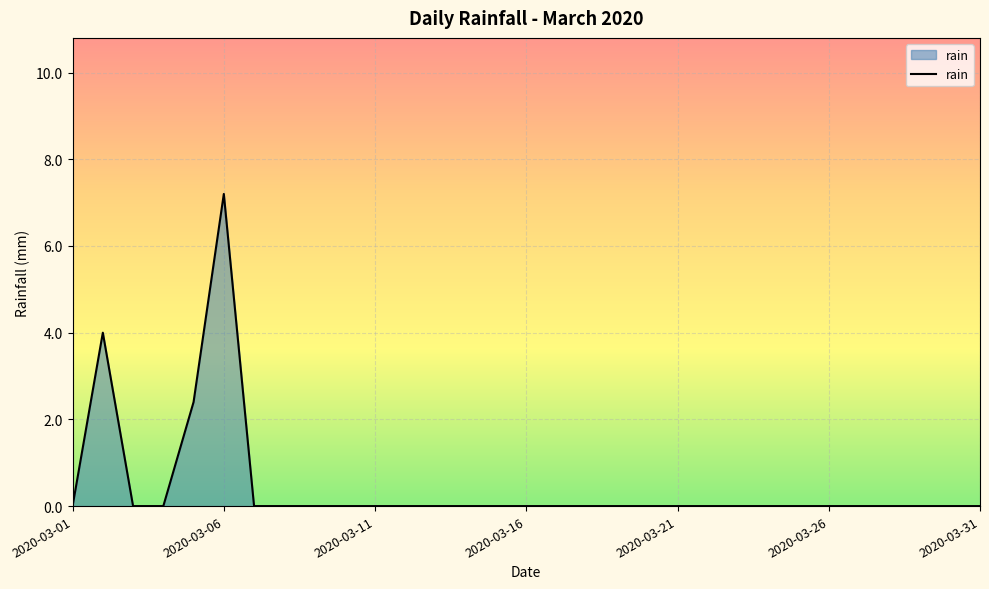

Reading left to right, list all the values displayed in this chart.

0.0	4.0	0.0	0.0	2.4	7.2	0.0	0.0	0.0	0.0	0.0	0.0	0.0	0.0	0.0	0.0	0.0	0.0	0.0	0.0	0.0	0.0	0.0	0.0	0.0	0.0	0.0	0.0	0.0	0.0	0.0